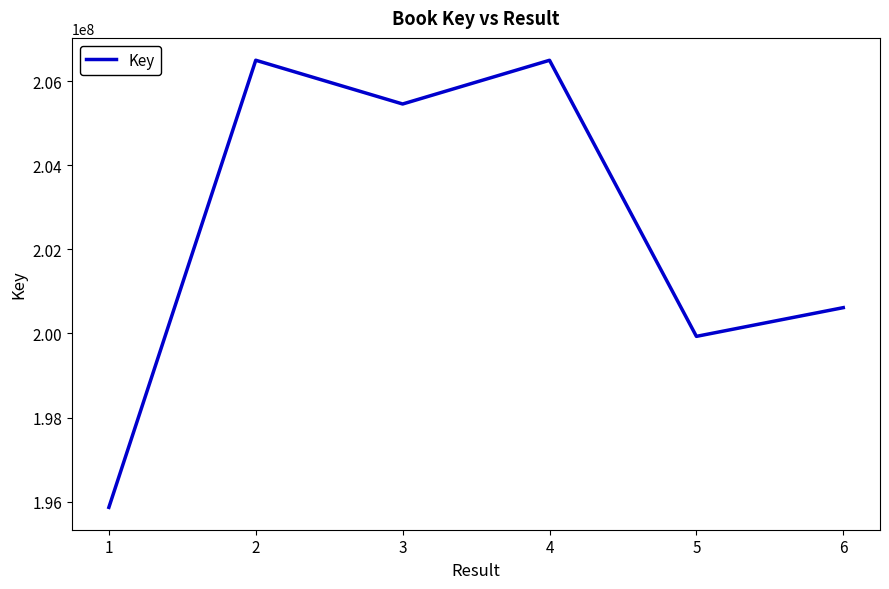

Is it true that the value at 6 is 119575985?

False